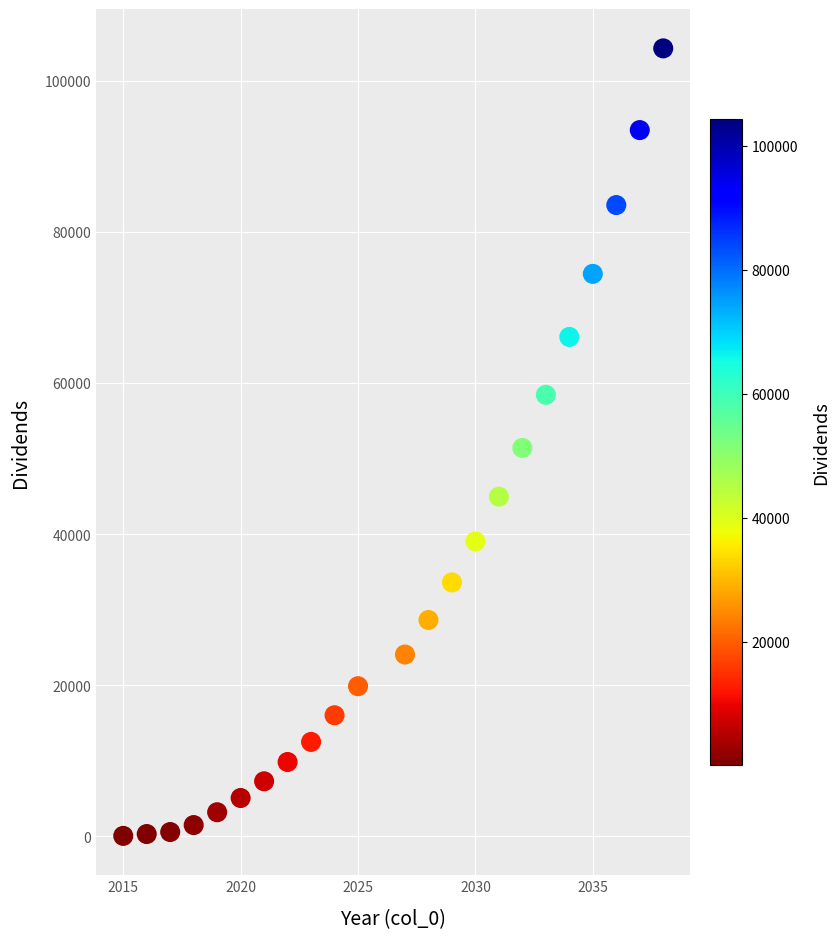

What is the range of Y values (max minus min)?

104179.3